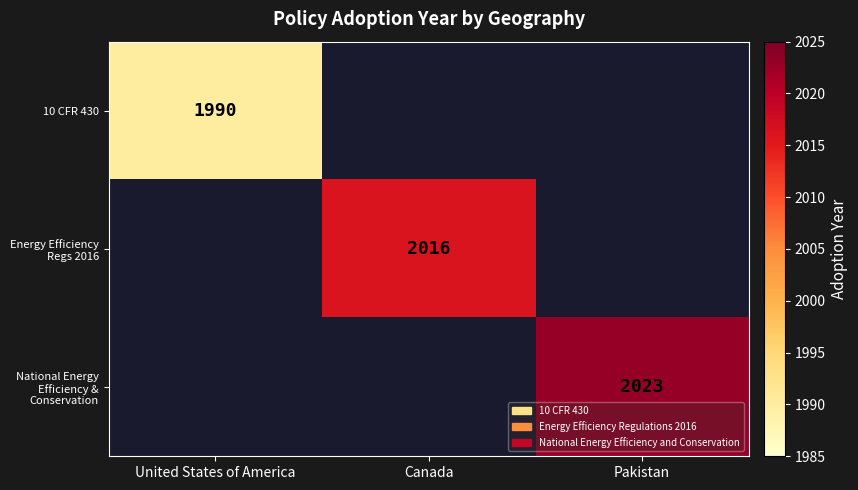

Is it true that Energy Efficiency Regs 2016 equals 2016 at Canada?

True